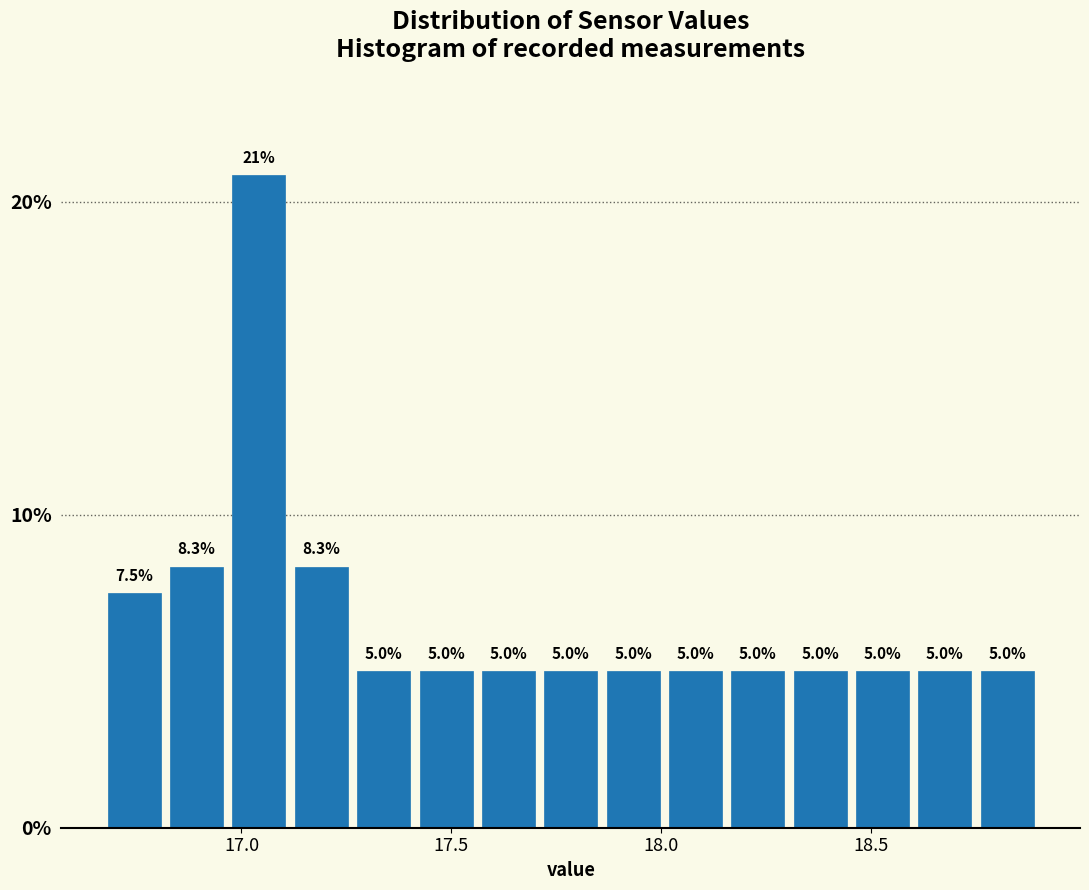

Read against the x-axis, roughly where is the centre of the tallest bar?

17.05